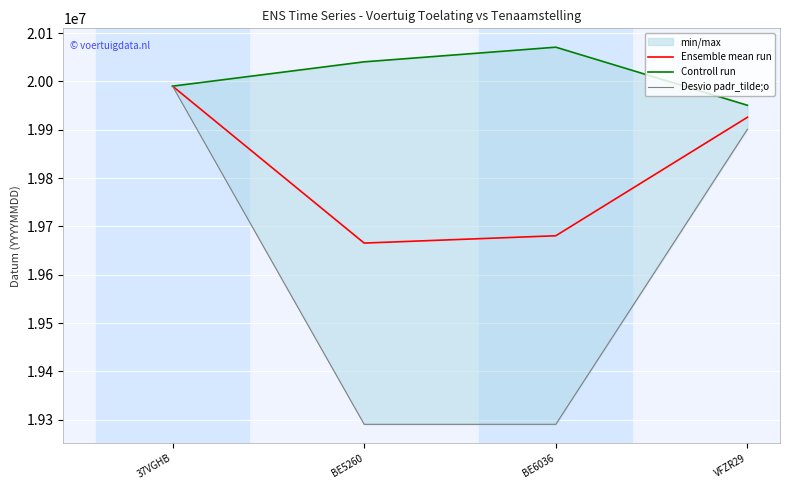

What position from the right is VFZR29?

1